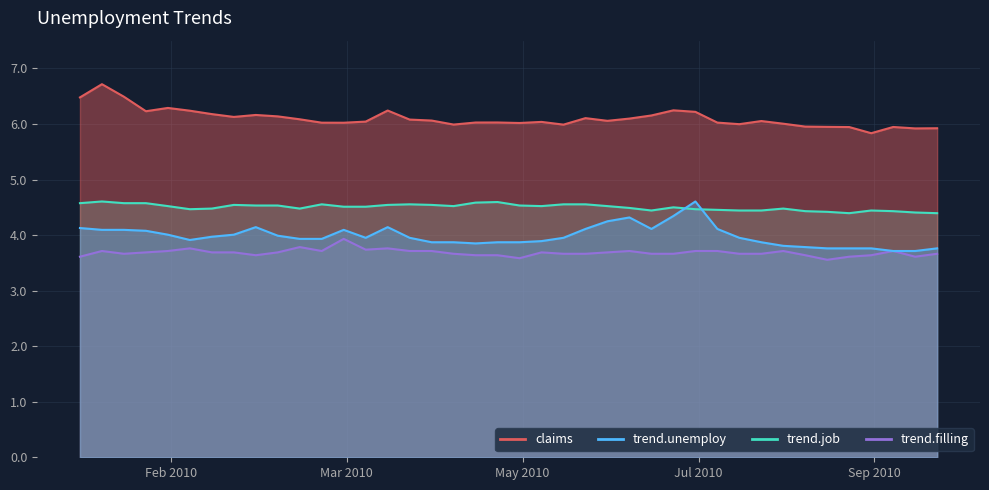

True or false: trend.job and trend.filling cross at least once.

False